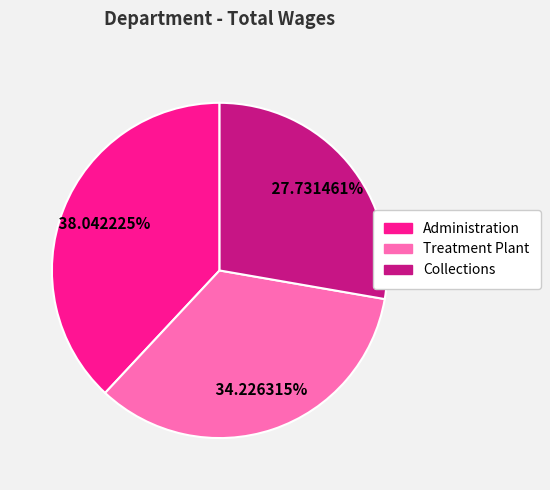

The Collections slice represents 16% of the pie. True or false?

False